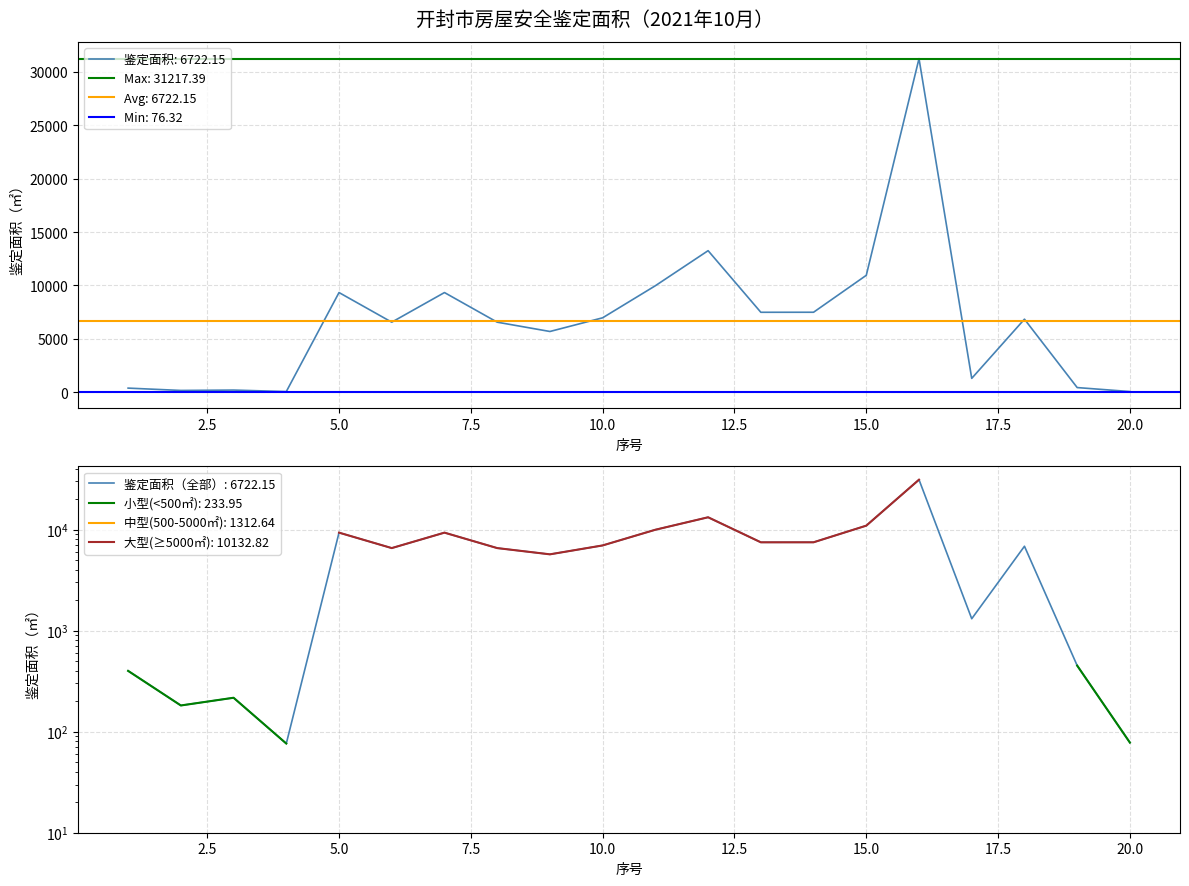

What is the ratio of the value at 14 to the value at 15?

0.7